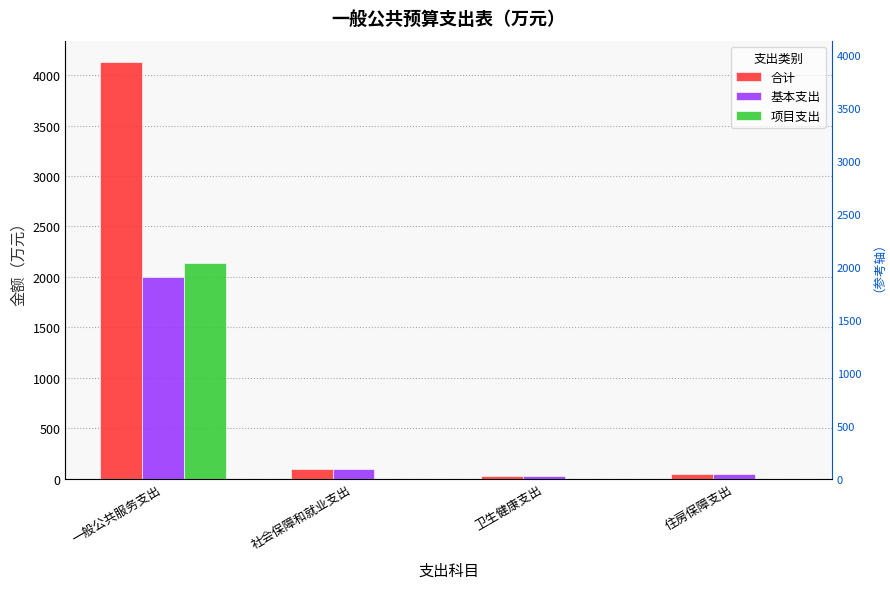

Reading right to left, transcribe all the data shown in this chart.

合计: 住房保障支出=44.0	卫生健康支出=27.2	社会保障和就业支出=95.5	一般公共服务支出=4136.1
基本支出: 住房保障支出=44.0	卫生健康支出=27.2	社会保障和就业支出=95.5	一般公共服务支出=2002.1
项目支出: 住房保障支出=0.0	卫生健康支出=0.0	社会保障和就业支出=0.0	一般公共服务支出=2134.0